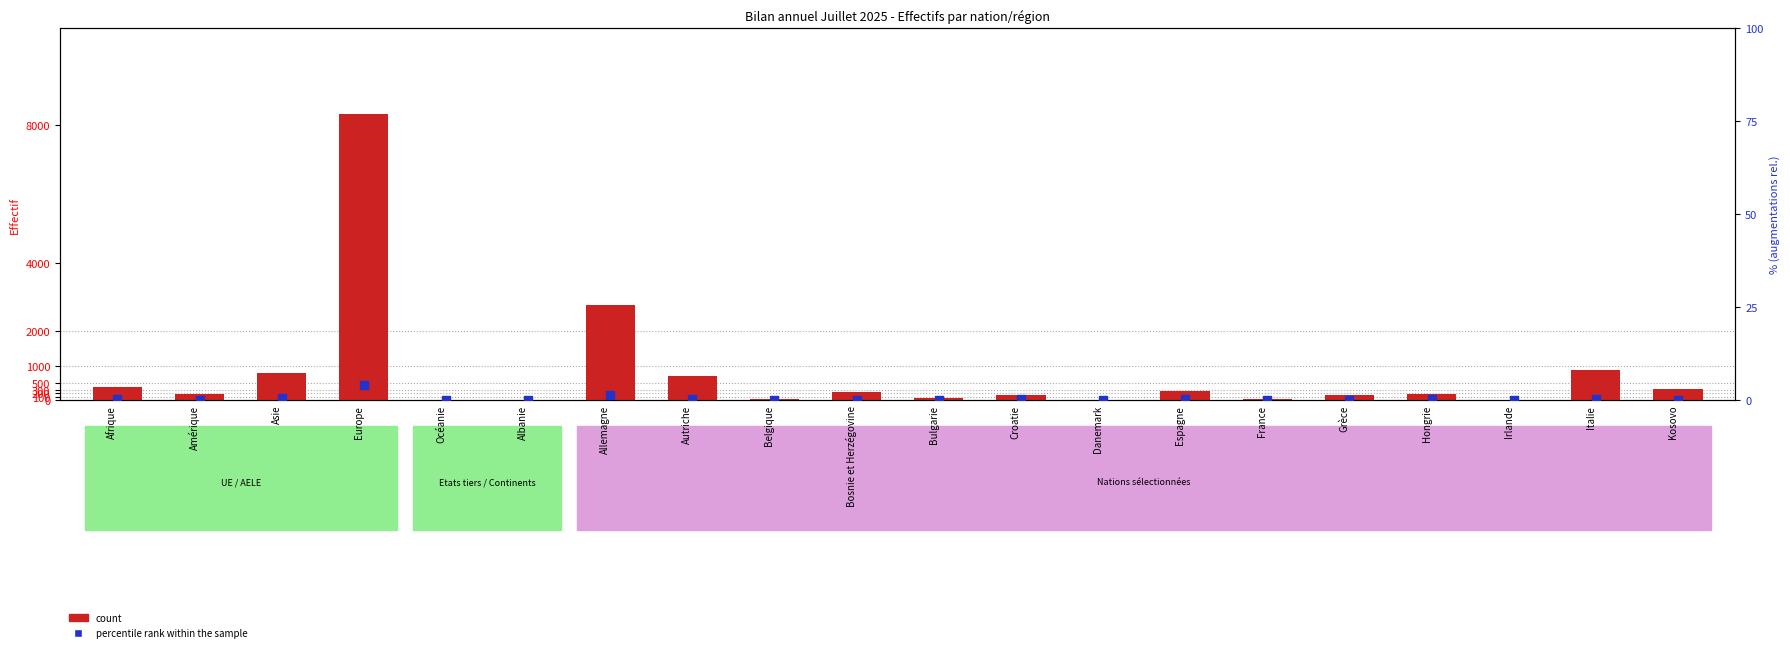

Which series contains the highest Y value?

count